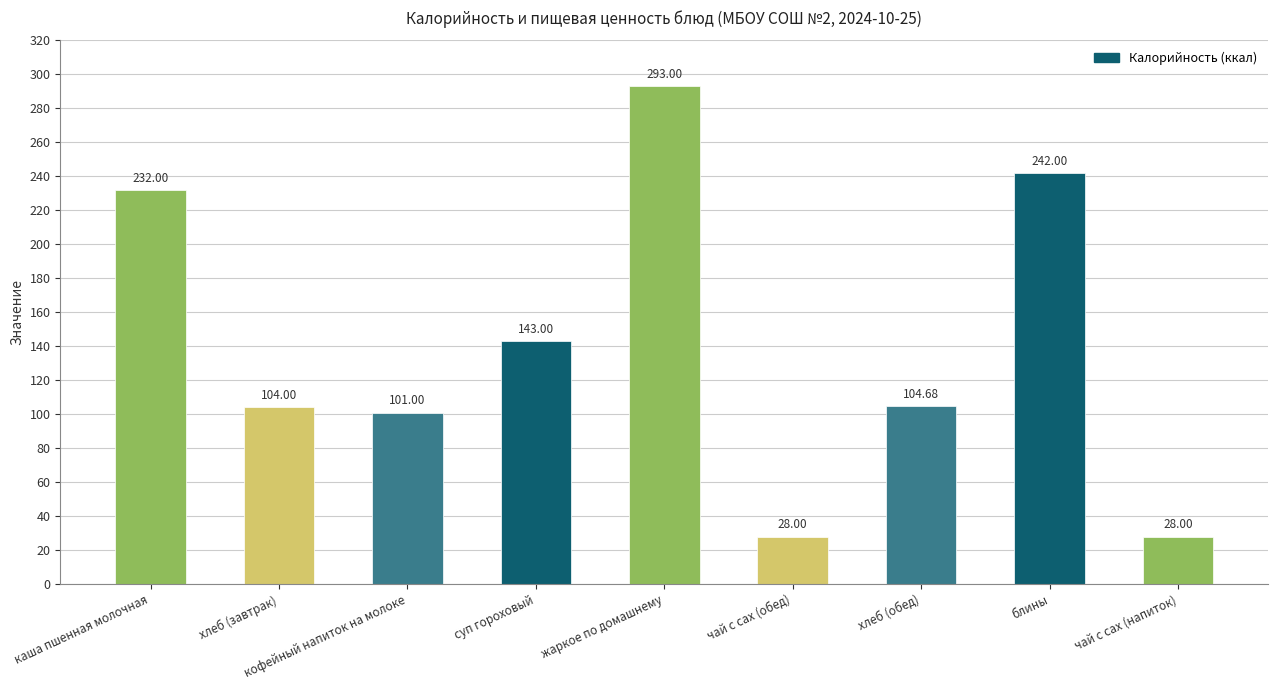

Are the bars grouped side by side (vs. stacked)?

No